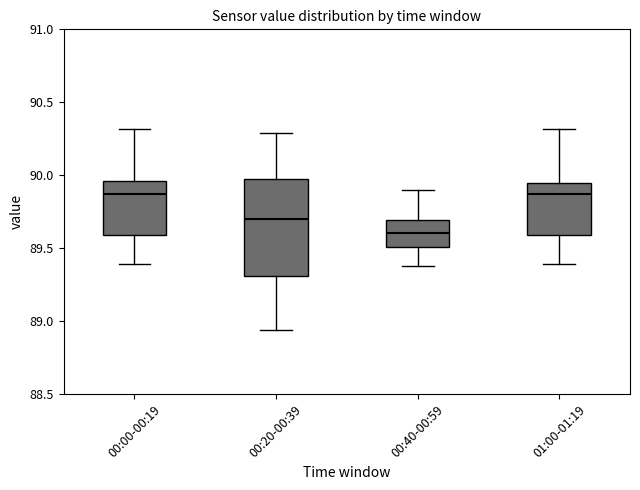

Which box has the lowest median line?

00:40-00:59